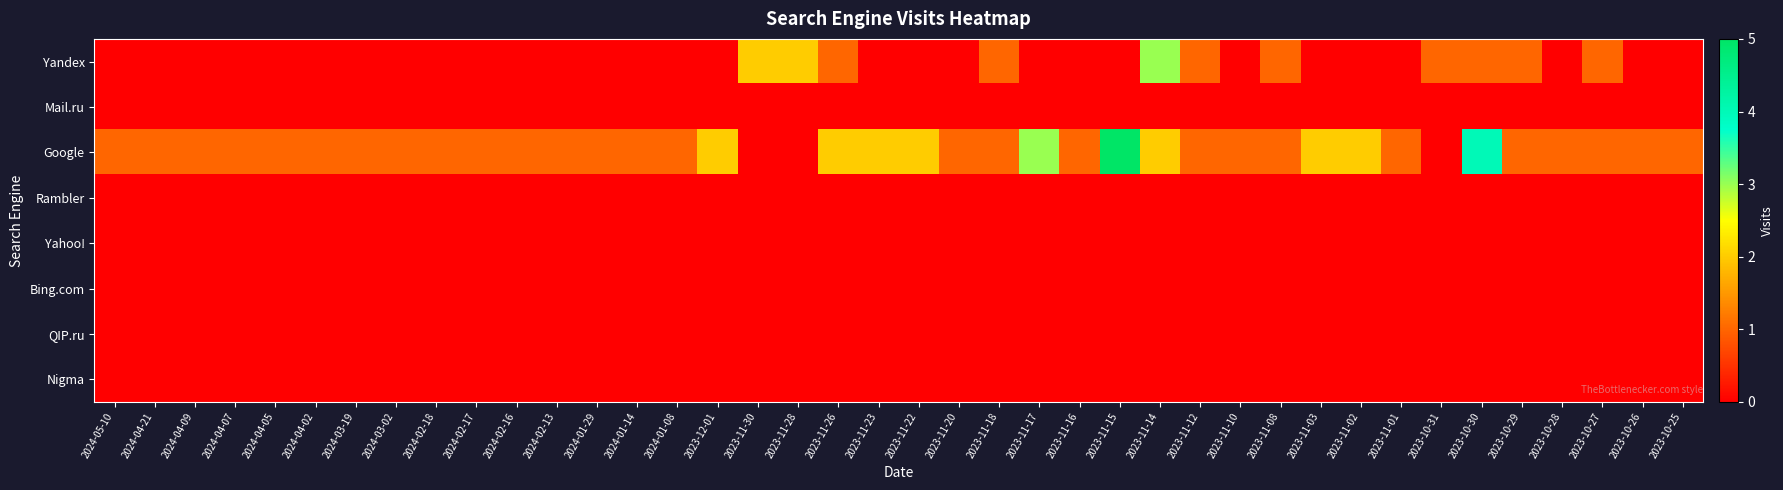

At how many categories does at least one series exceed 0?

40